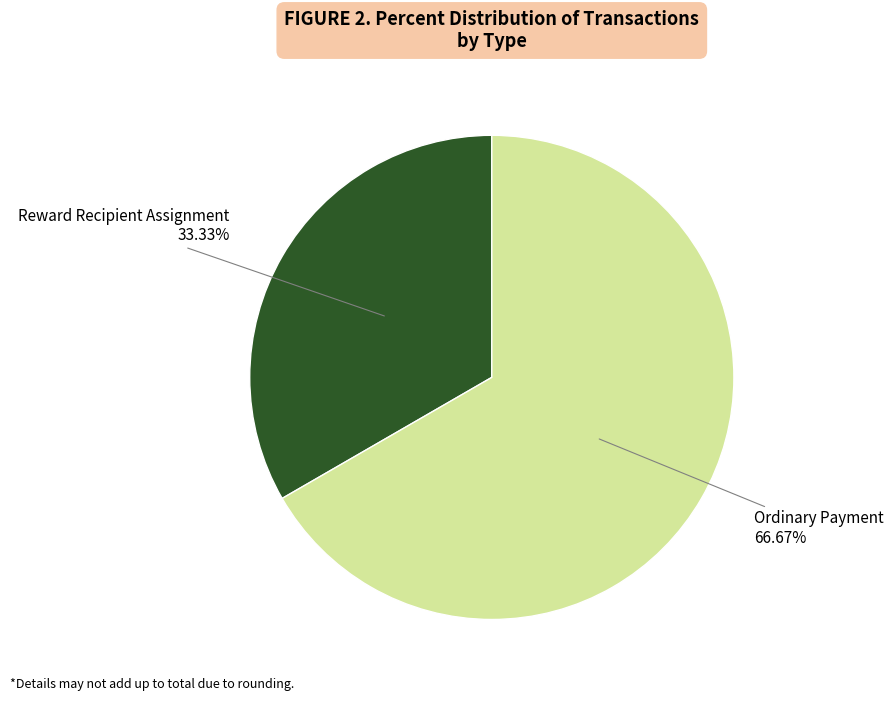

To the nearest percent, what is the average slice percentage?

50%